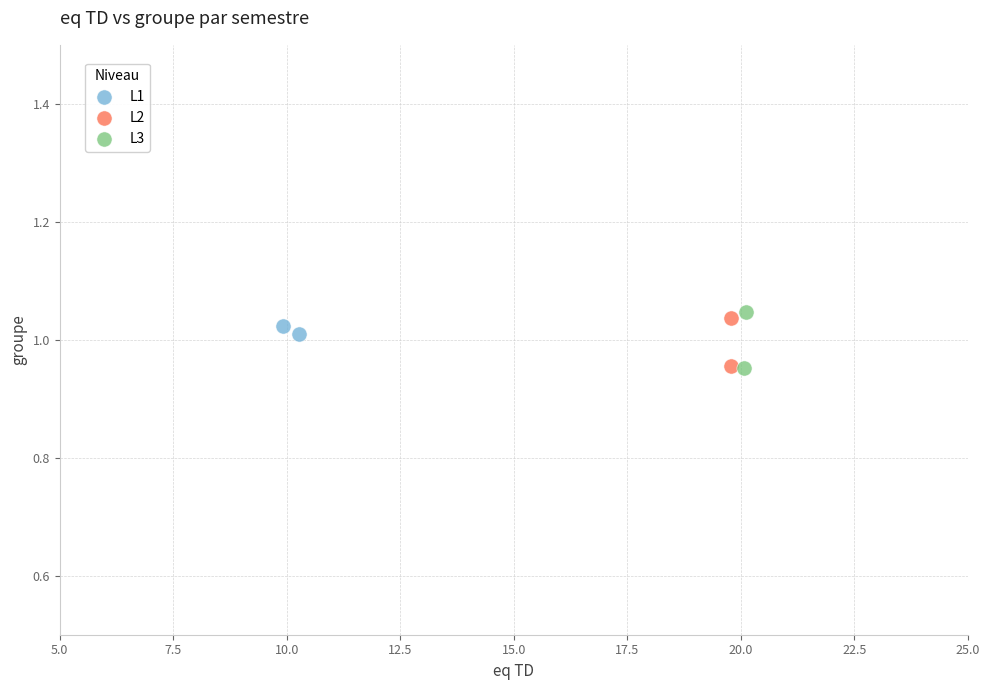

Which series has the largest Y range (max minus min)?

L3